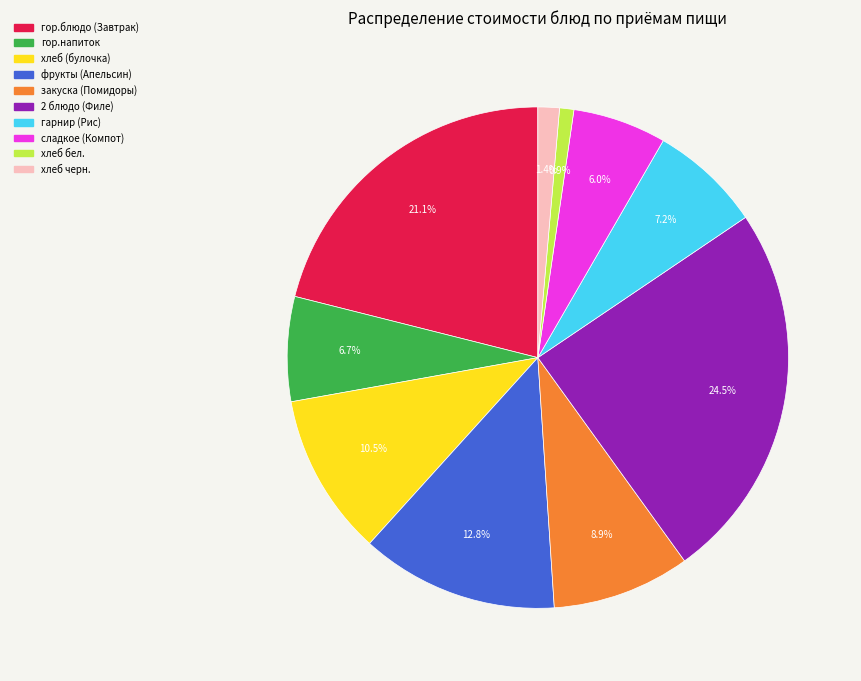

To the nearest percent, what is the difference between the largest and smallest slice percentages?

24%